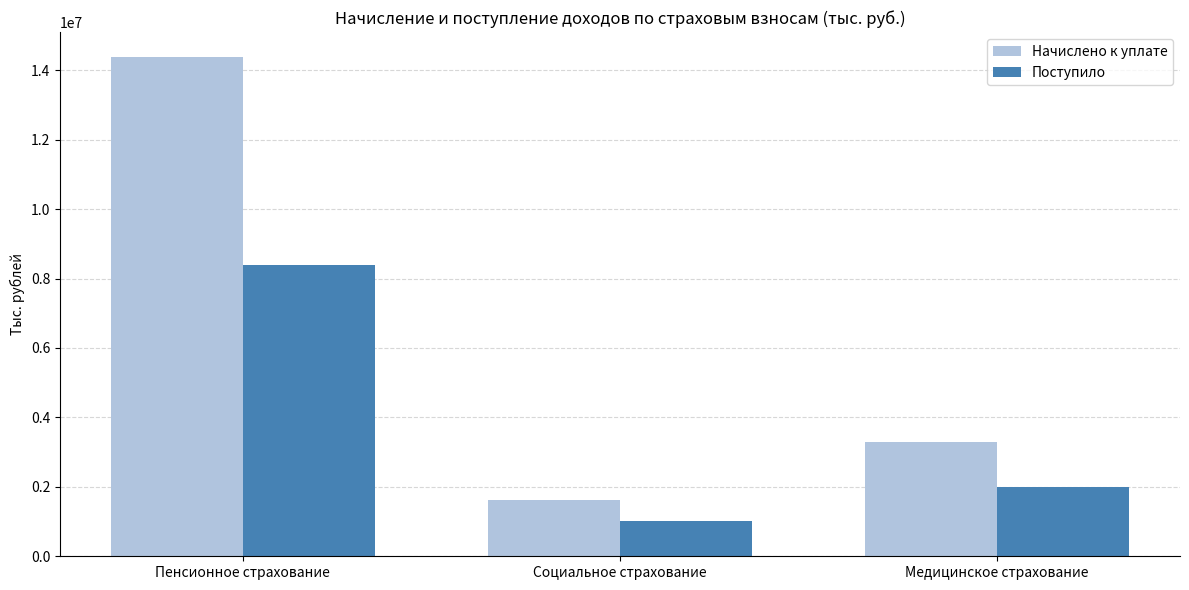

Which series has the largest total across all categories?

Начислено к уплате